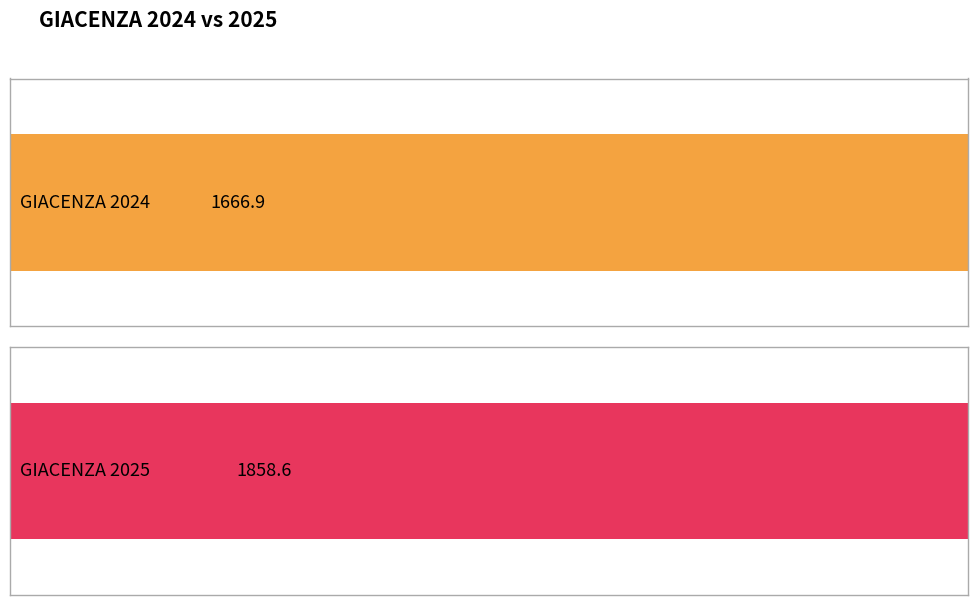

Are the bars horizontal?

Yes